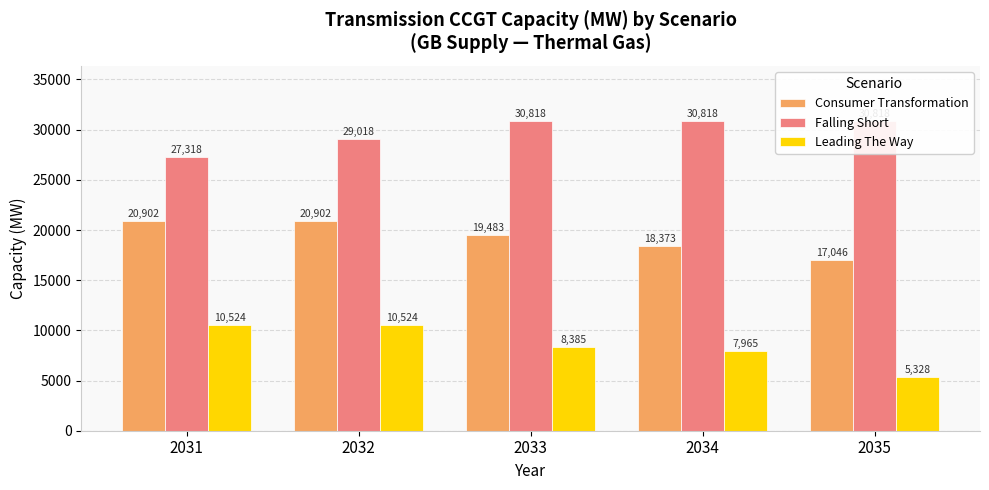

Reading left to right, what are all the values shown in this chart?

Consumer Transformation: 20902.1	20902.1	19483.1	18373.1	17046.1
Falling Short: 27318.1	29018.1	30818.1	30818.1	30818.1
Leading The Way: 10524.1	10524.1	8385.1	7965.1	5328.1